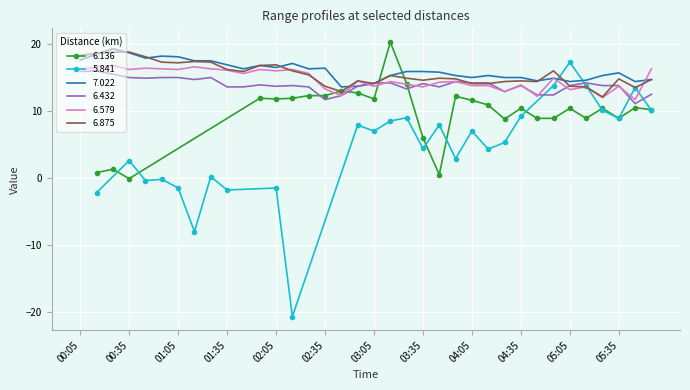

The 6.875 series shows 16.2 at 01:35. True or false?

True